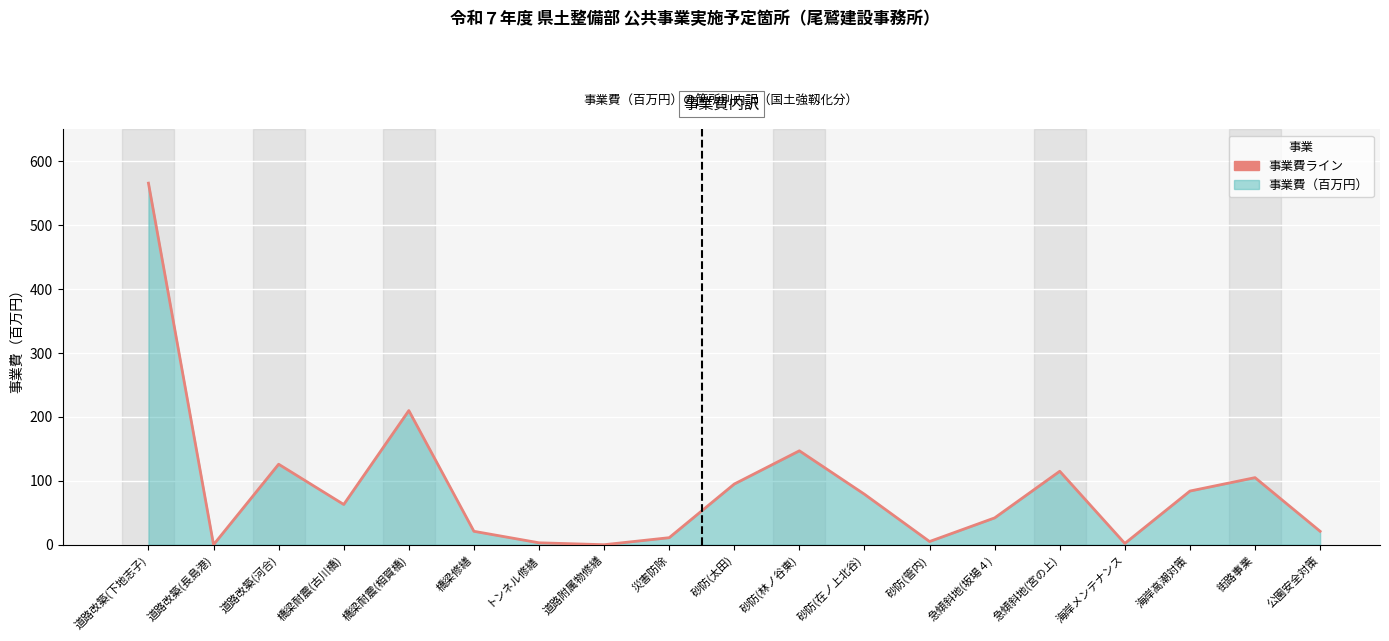

Which category has the lowest value across all series?

道路改築(長島港)